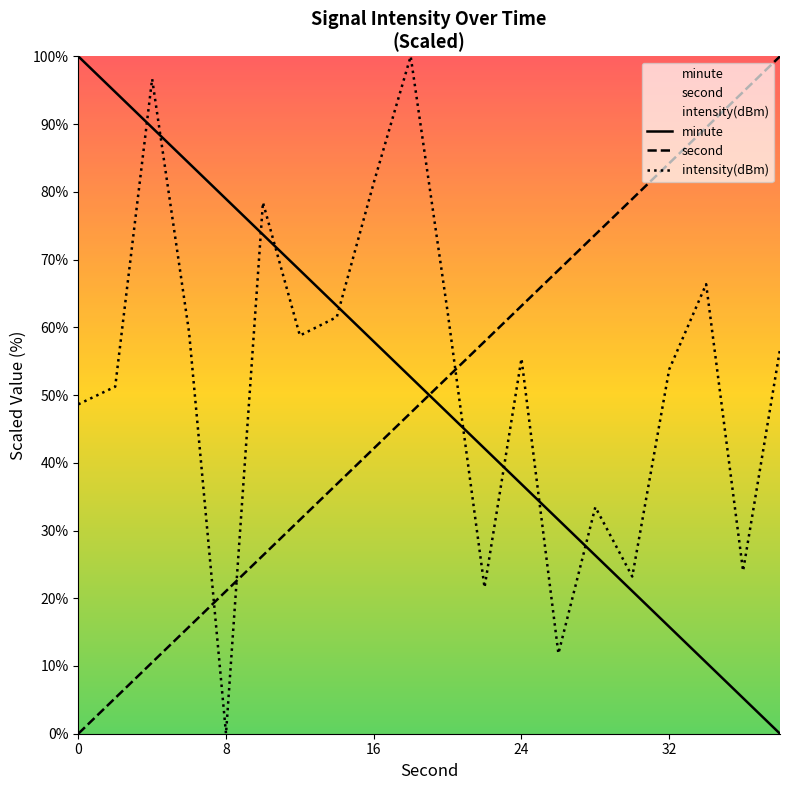

At 8, list the series in order from smallest to largest.

intensity(dBm), second, minute